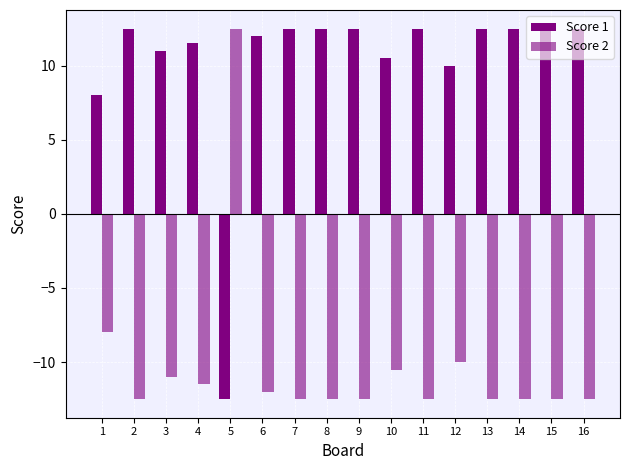

At which category is the sum across all series the highest?

1